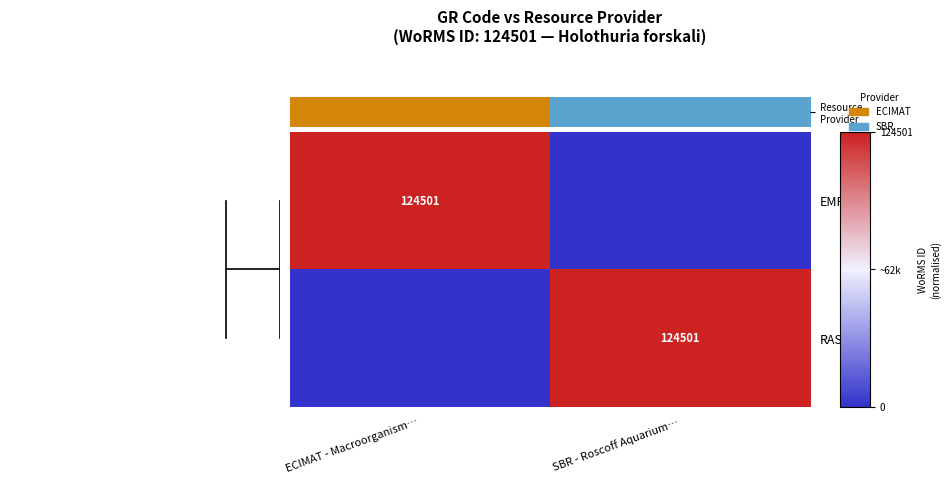

The RAS50 series shows 180183 at SBR - Roscoff Aquarium…. True or false?

False